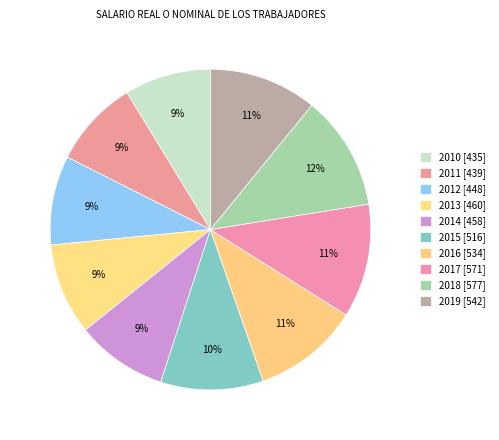

How many segments does this pie chart have?

10